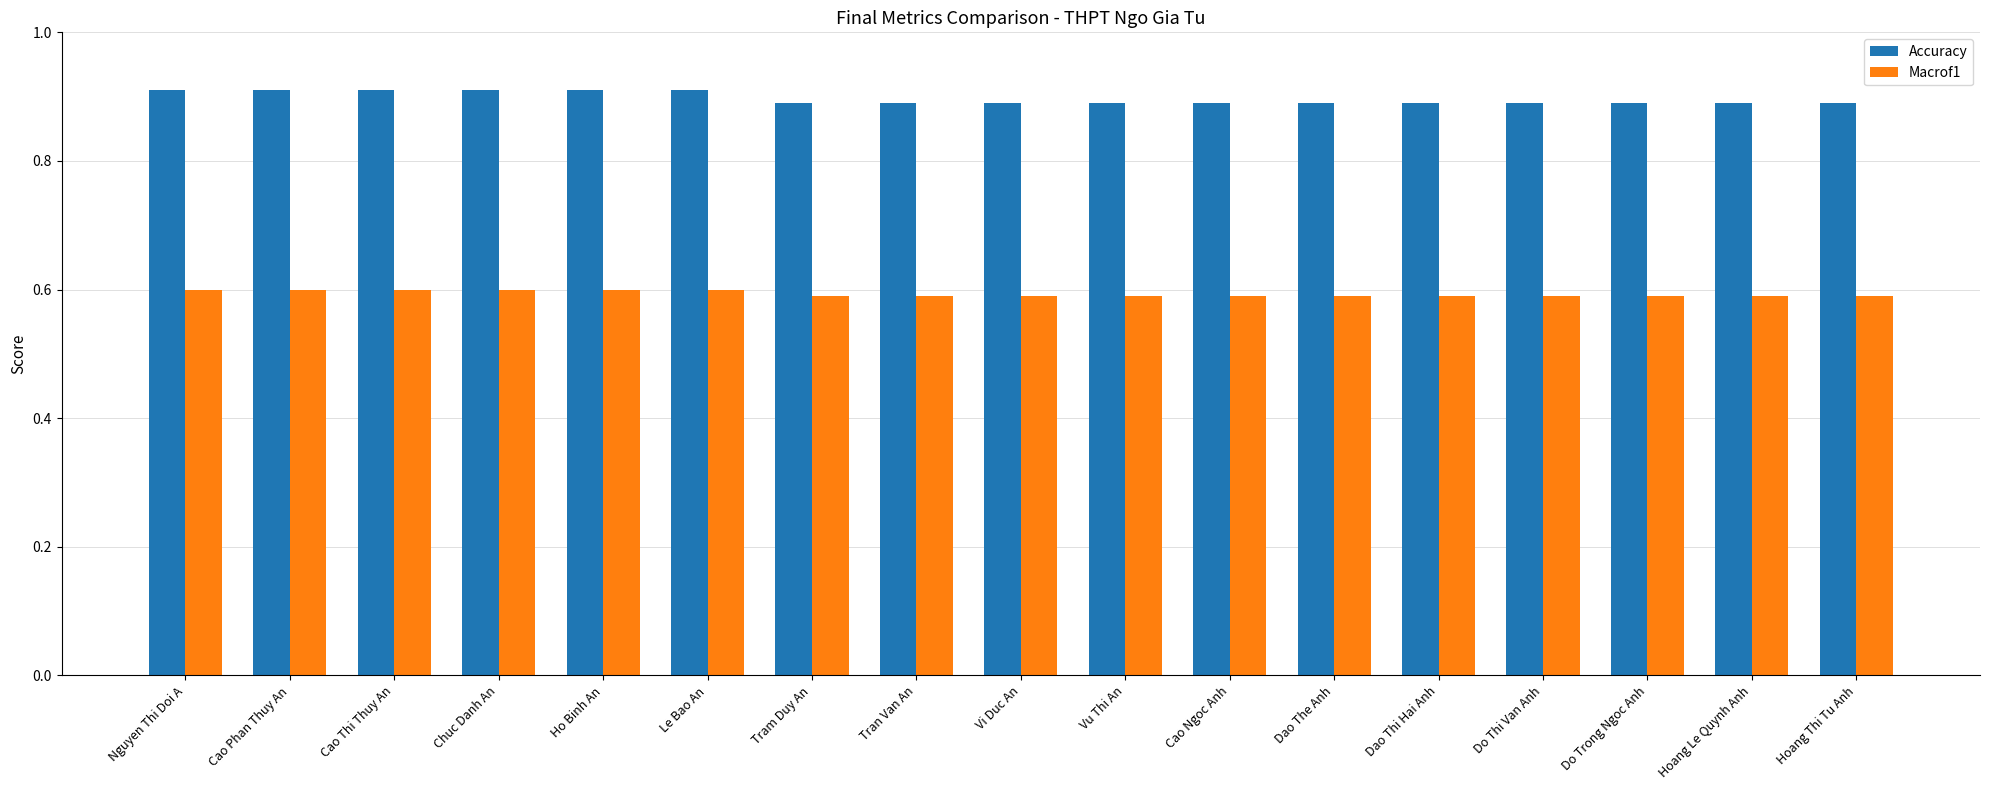

What are all the series names shown in the legend?

Accuracy, Macrof1